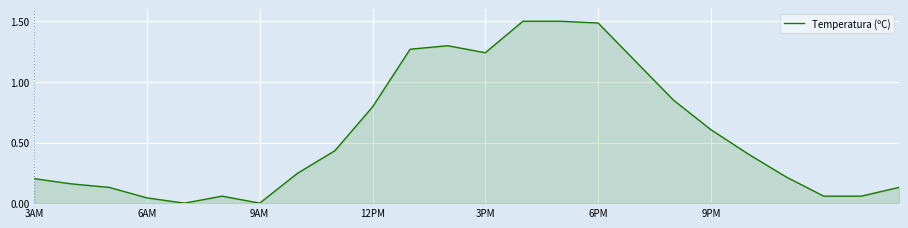

What is the maximum value shown in the chart?

1.5